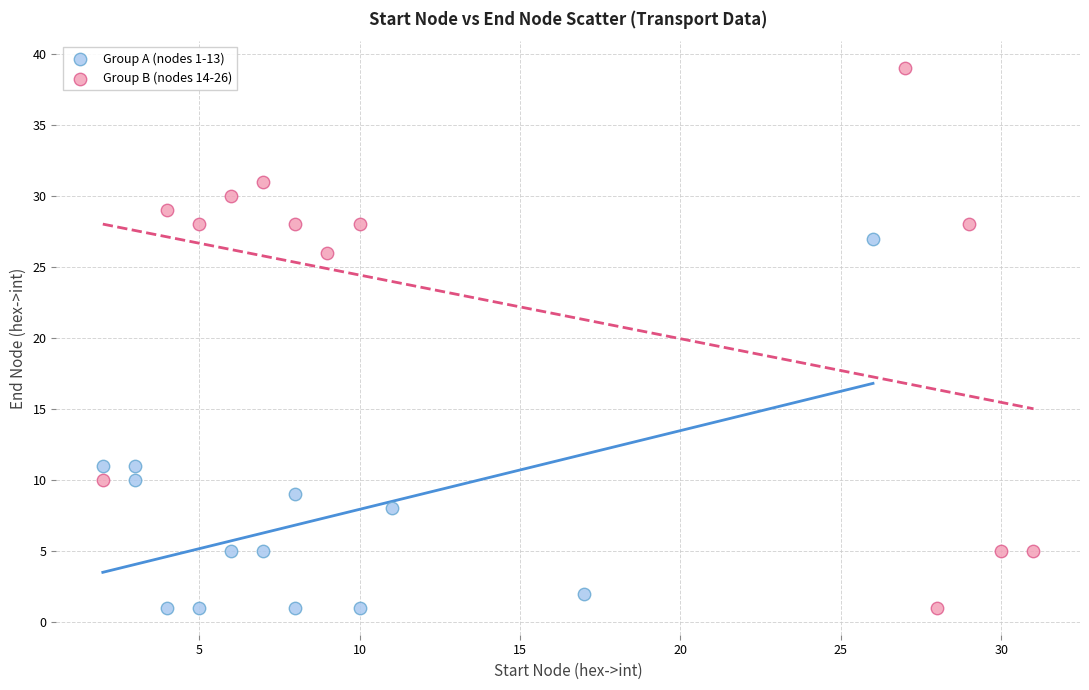

Which series contains the highest Y value?

Group B (nodes 14-26)